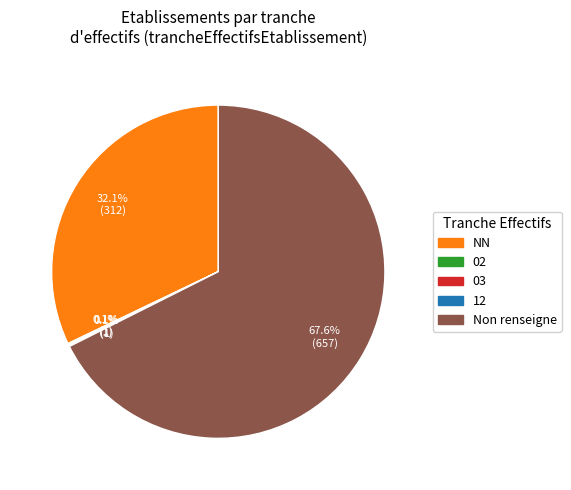

Does any single category account for the majority?

Yes